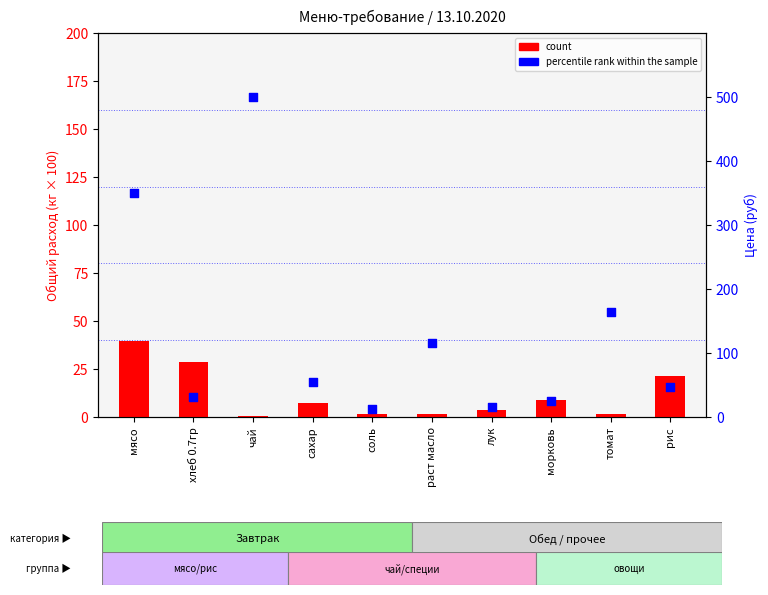

Which series contains the highest Y value?

percentile rank within the sample